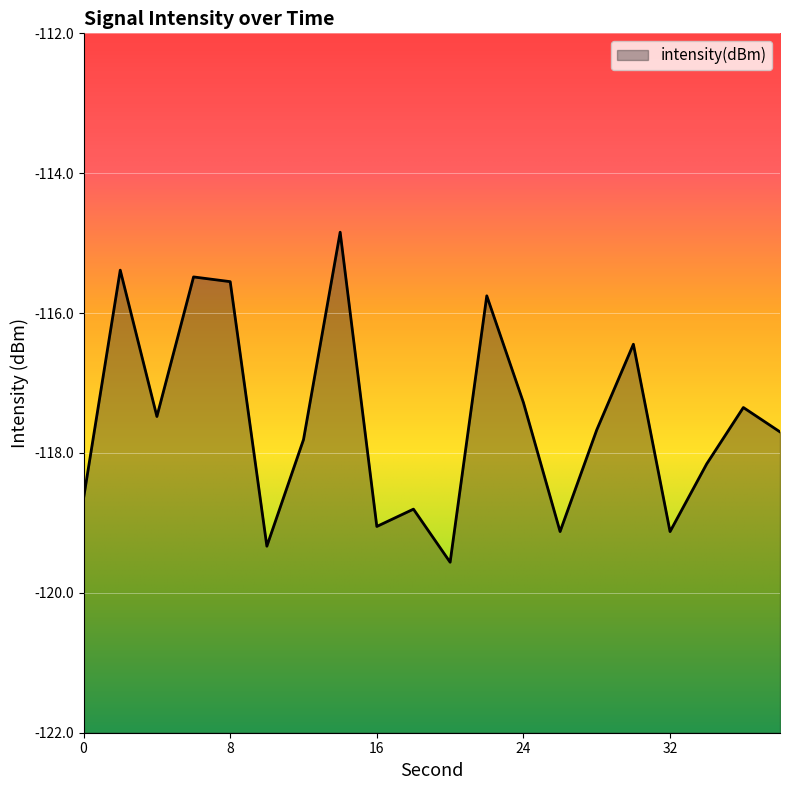

How many lines are shown in the chart?

1